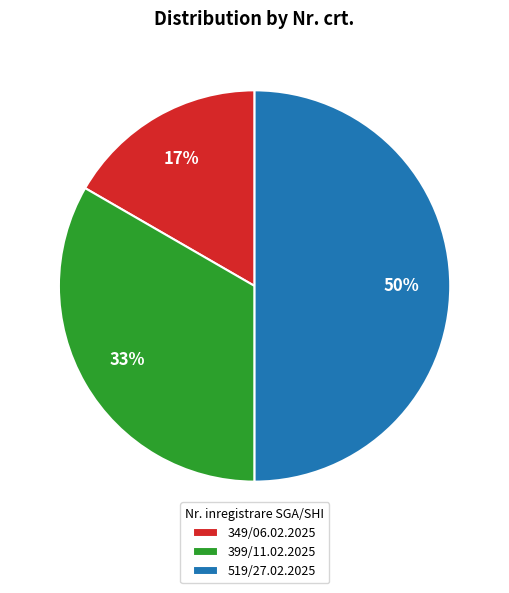

Between 519/27.02.2025 and 399/11.02.2025, which is larger?

519/27.02.2025